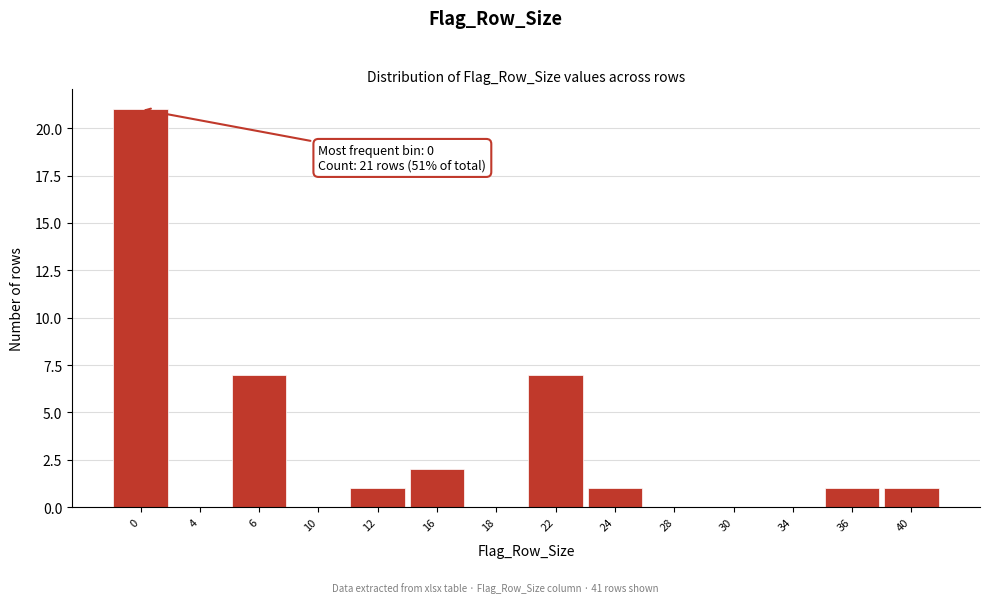

Reading left to right, what are all the values shown in this chart?

0=21	4=0	6=7	10=0	12=1	16=2	18=0	22=7	24=1	28=0	30=0	34=0	36=1	40=1